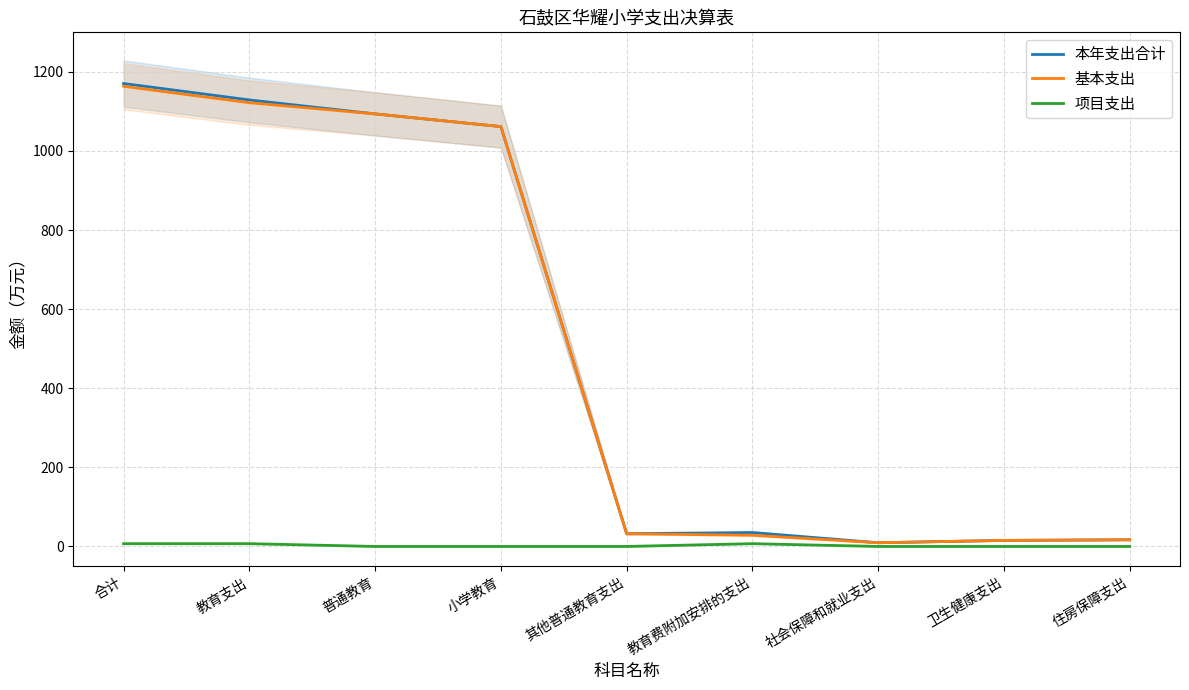

Reading left to right, list all the values displayed in this chart.

本年支出合计: 合计=1170.6	教育支出=1129.0	普通教育=1093.8	小学教育=1061.6	其他普通教育支出=32.1	教育费附加安排的支出=35.3	社会保障和就业支出=9.4	卫生健康支出=15.3	住房保障支出=16.9
基本支出: 合计=1163.5	教育支出=1122.0	普通教育=1093.8	小学教育=1061.6	其他普通教育支出=32.1	教育费附加安排的支出=28.2	社会保障和就业支出=9.4	卫生健康支出=15.3	住房保障支出=16.9
项目支出: 合计=7.0	教育支出=7.0	普通教育=0.0	小学教育=0.0	其他普通教育支出=0.0	教育费附加安排的支出=7.0	社会保障和就业支出=0.0	卫生健康支出=0.0	住房保障支出=0.0